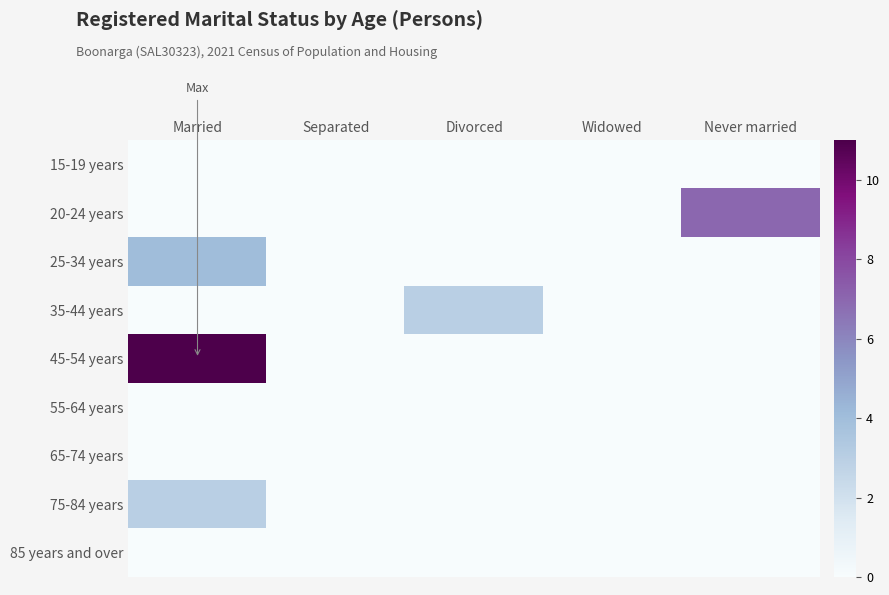

What is the total value across all series at Divorced?

3